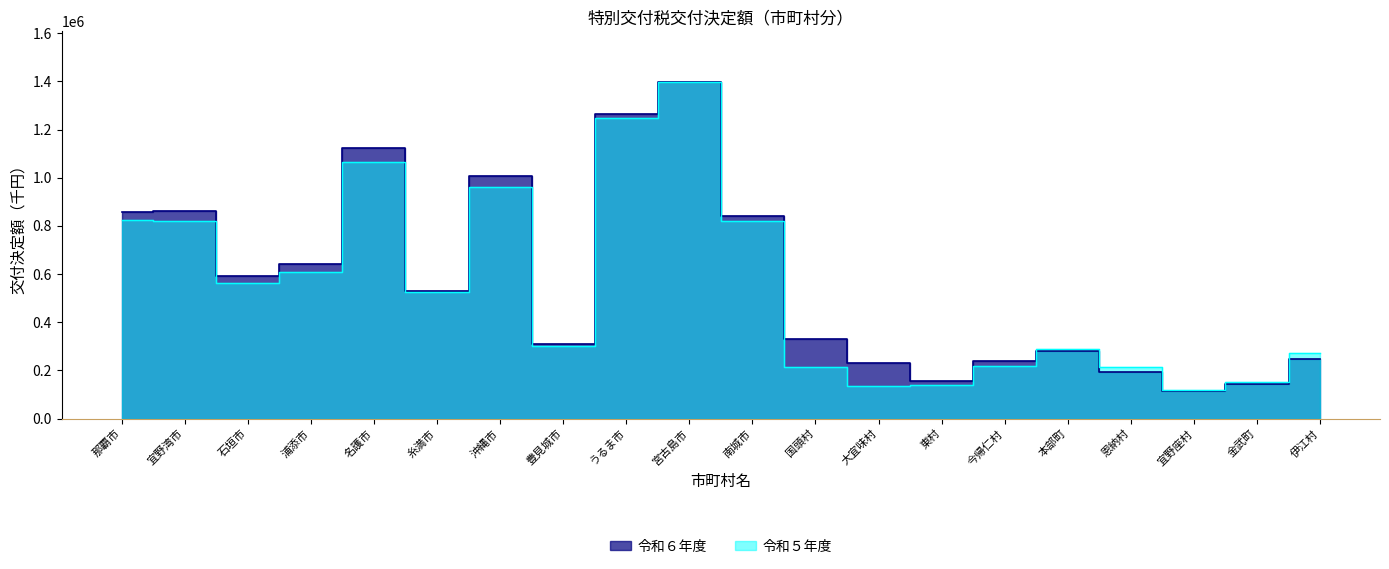

Count the number of data series in this chart.

2